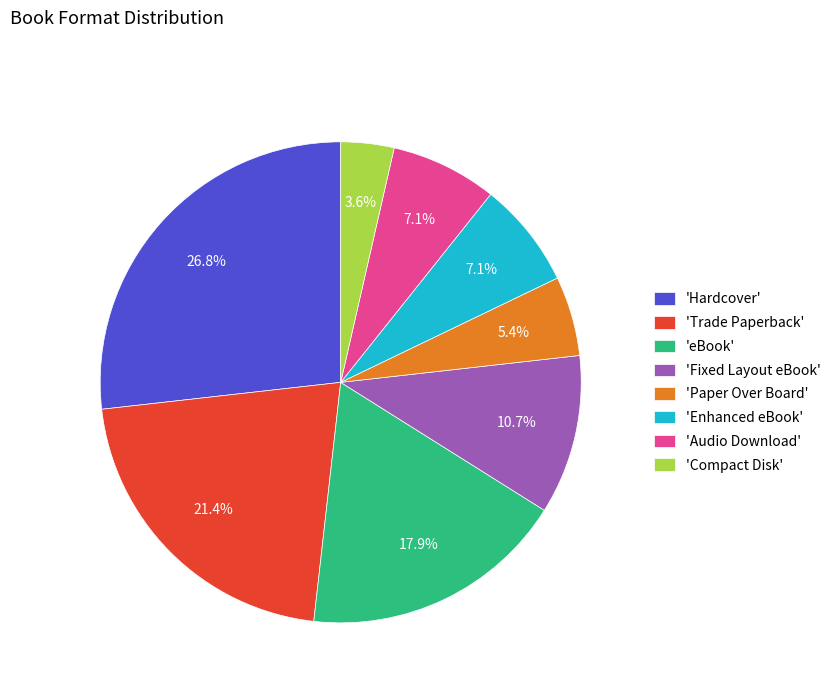

How many slices are in this pie chart?

8